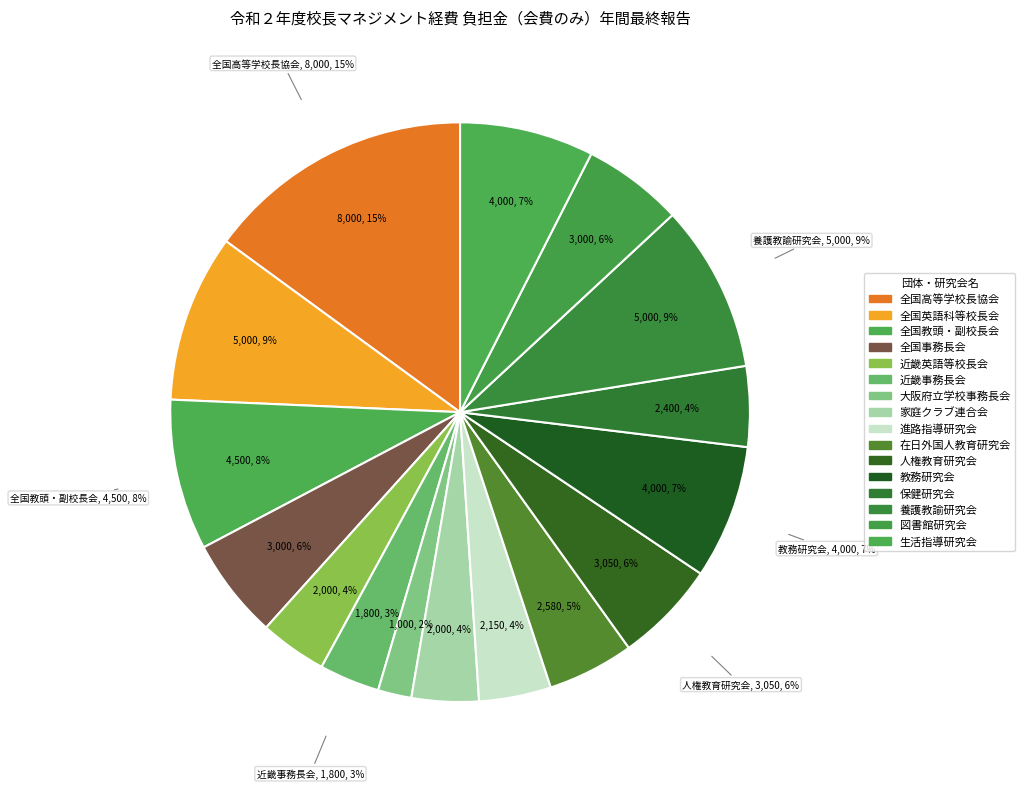

Which has a higher value, 大阪府高等学校家庭クラブ連合会 or 大阪府立高等学校保健研究会?

大阪府立高等学校保健研究会